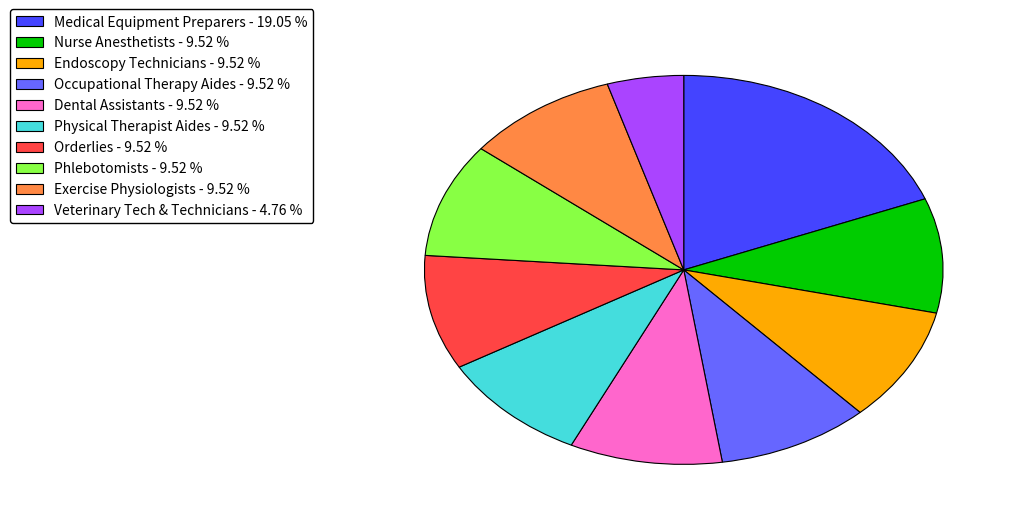

What is the largest slice in the pie chart?

Medical Equipment Preparers - 19.05 %